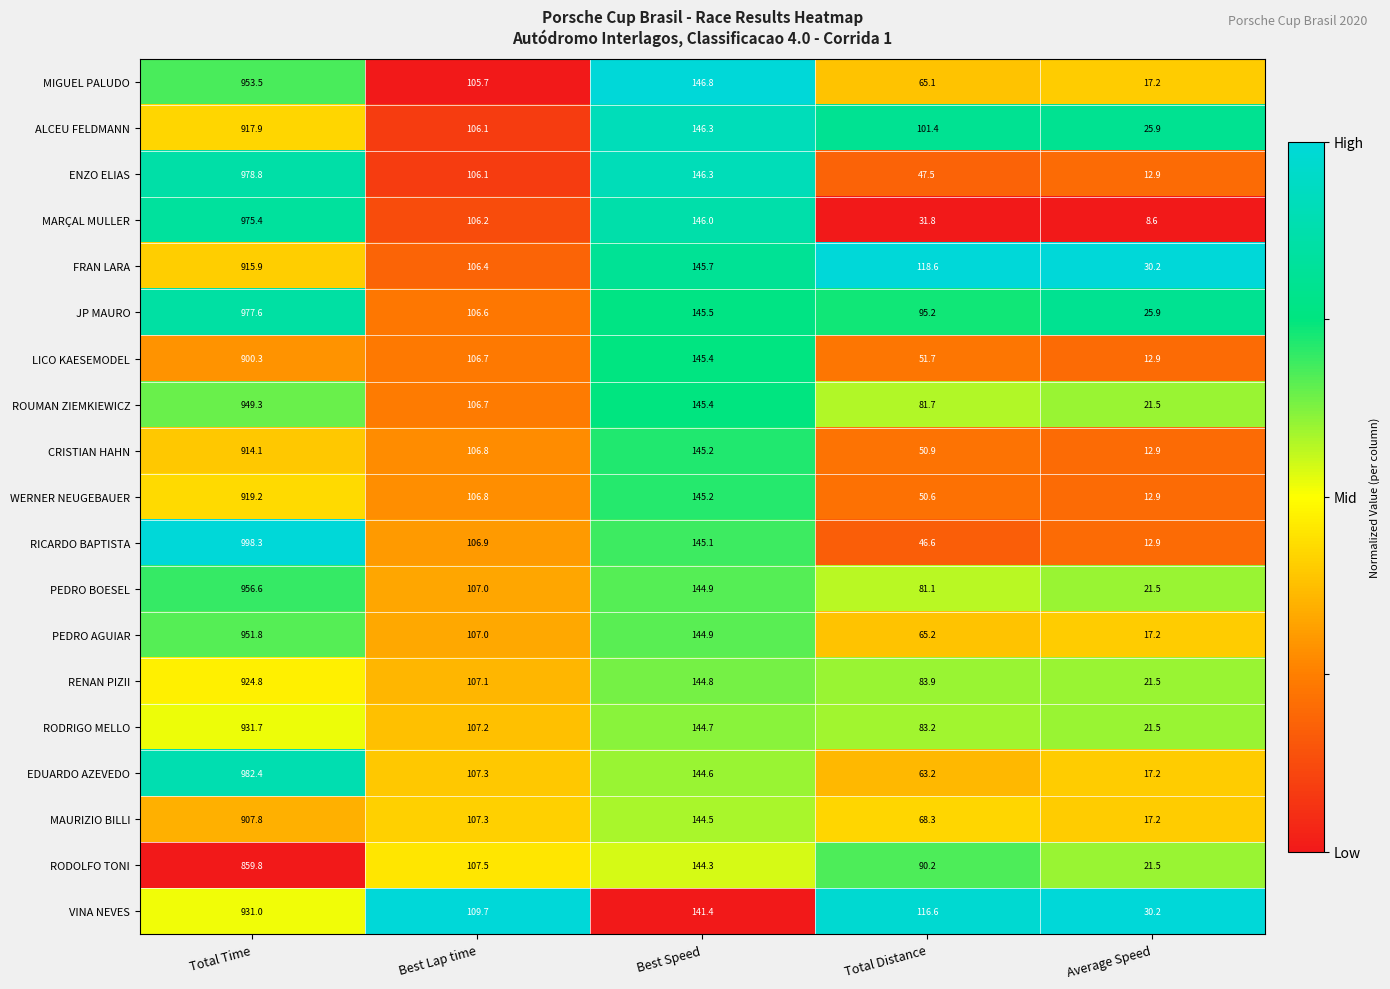

What is the difference between the maximum and minimum values in the RODRIGO MELLO series?

910.2